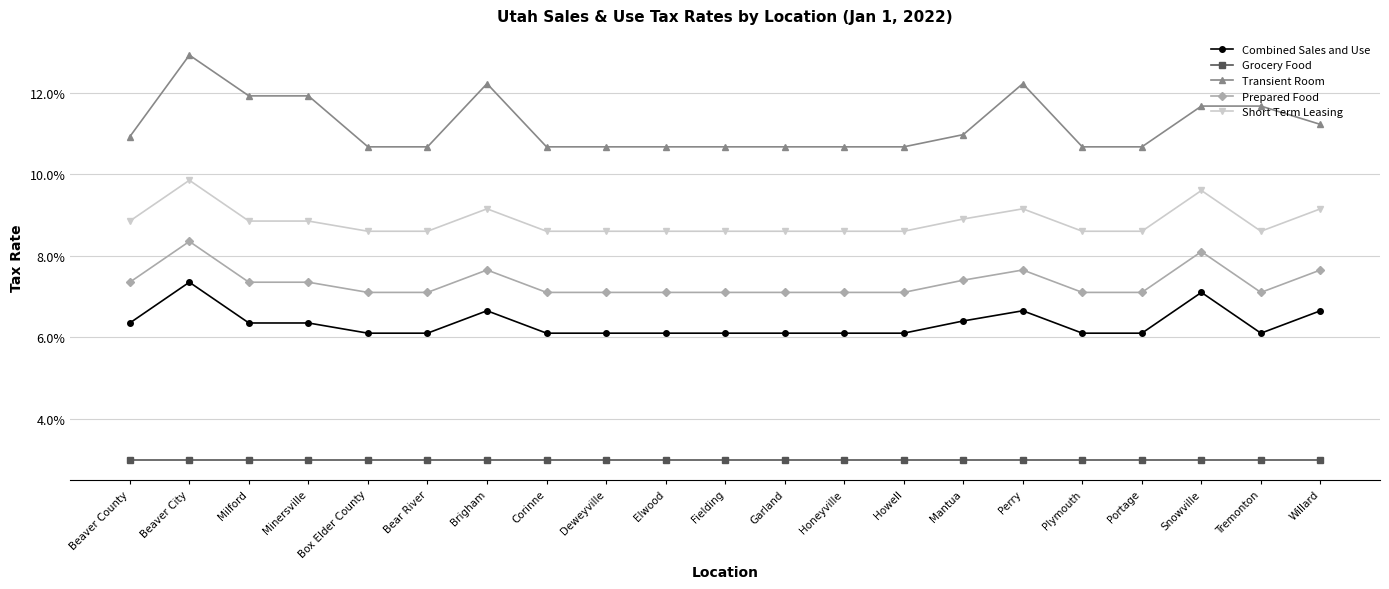

Reading left to right, list all the values displayed in this chart.

Combined Sales and Use: 0.1	0.1	0.1	0.1	0.1	0.1	0.1	0.1	0.1	0.1	0.1	0.1	0.1	0.1	0.1	0.1	0.1	0.1	0.1	0.1	0.1
Grocery Food: 0.0	0.0	0.0	0.0	0.0	0.0	0.0	0.0	0.0	0.0	0.0	0.0	0.0	0.0	0.0	0.0	0.0	0.0	0.0	0.0	0.0
Transient Room: 0.1	0.1	0.1	0.1	0.1	0.1	0.1	0.1	0.1	0.1	0.1	0.1	0.1	0.1	0.1	0.1	0.1	0.1	0.1	0.1	0.1
Prepared Food: 0.1	0.1	0.1	0.1	0.1	0.1	0.1	0.1	0.1	0.1	0.1	0.1	0.1	0.1	0.1	0.1	0.1	0.1	0.1	0.1	0.1
Short Term Leasing: 0.1	0.1	0.1	0.1	0.1	0.1	0.1	0.1	0.1	0.1	0.1	0.1	0.1	0.1	0.1	0.1	0.1	0.1	0.1	0.1	0.1